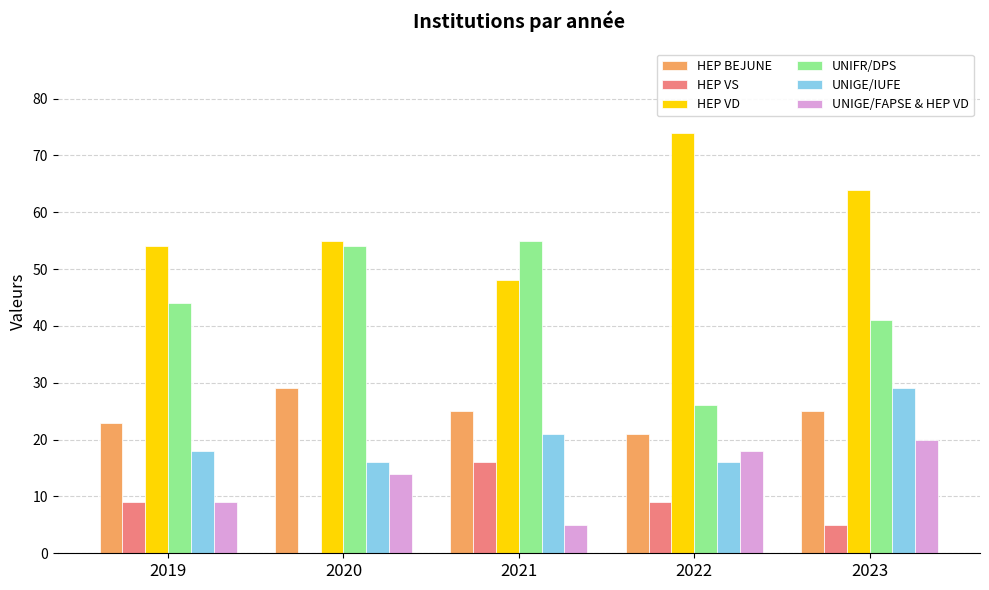

Between 2020 and 2021, which series saw the biggest shift?

HEP VS